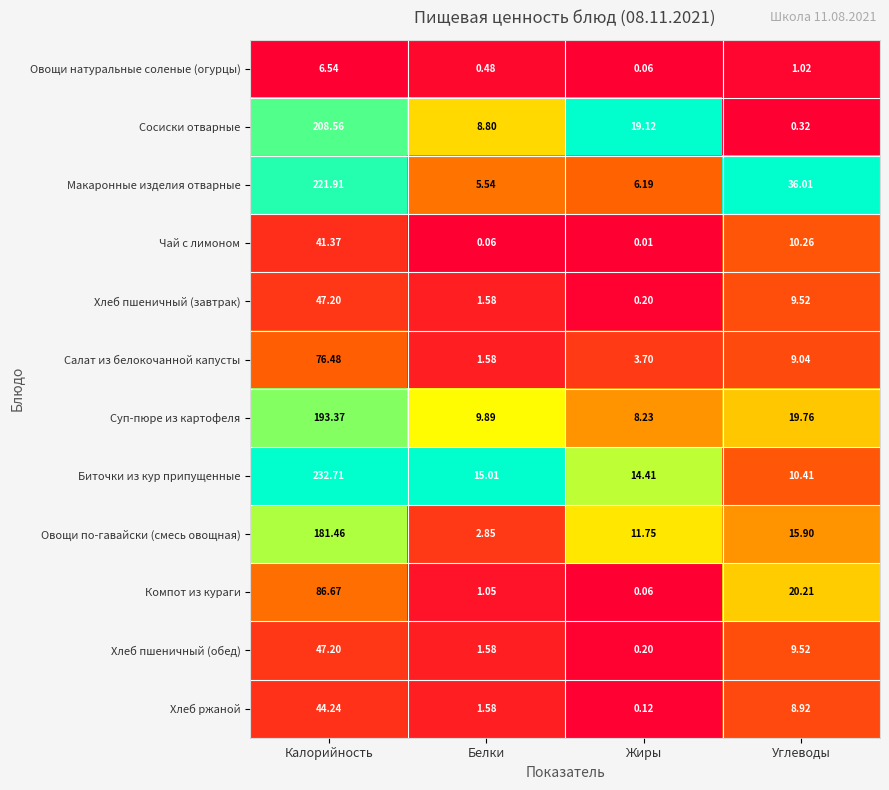

What is the spread (max minus min) of values at Жиры?

19.1